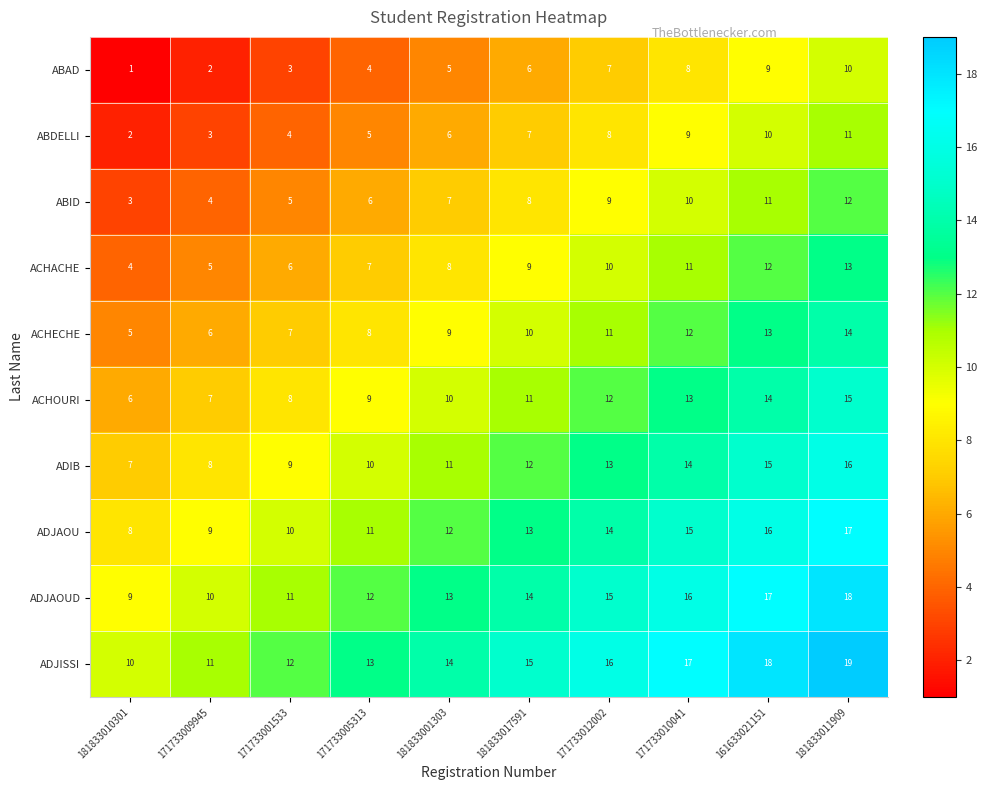

List the labels in order of ADJAOUD value, largest first.

181833011909, 161633021151, 171733010041, 171733012002, 181833017591, 181833001303, 171733005313, 171733001533, 171733009945, 181833010301